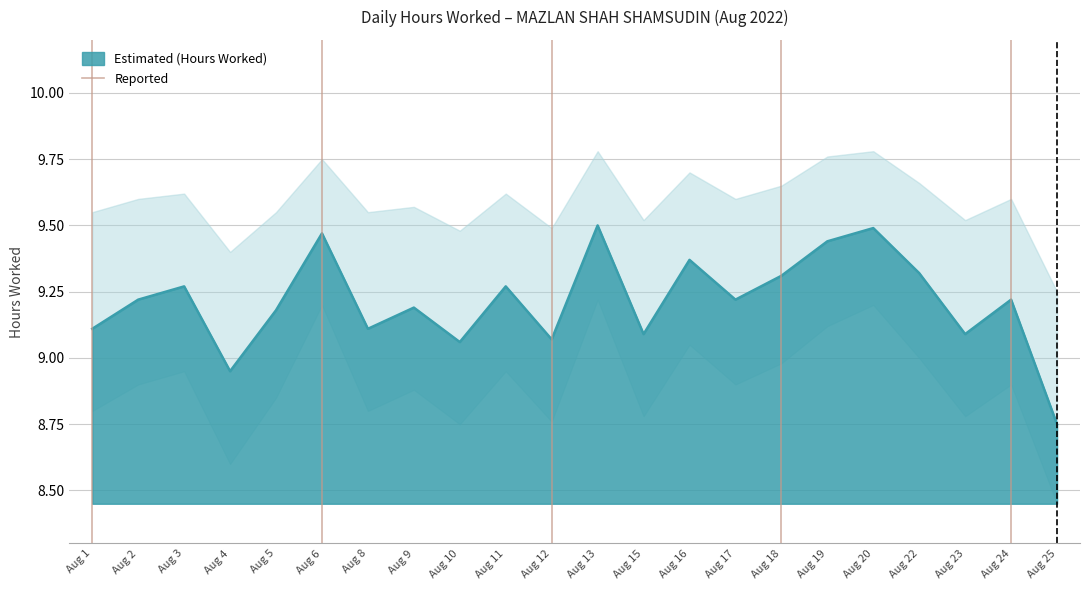

At which label does Estimated (Hours Worked) first exceed 9?

Aug 1